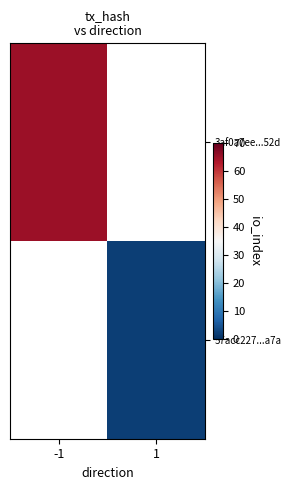

Which series has the largest range (max minus min)?

3af0a7ee...52d